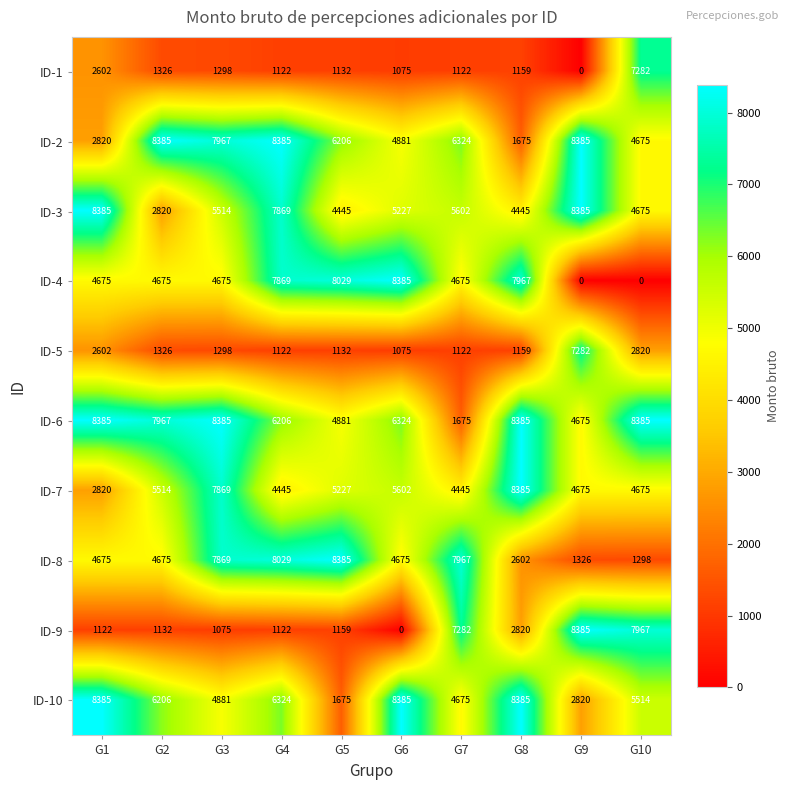

What is the difference between the highest and lowest values at G4?

7263